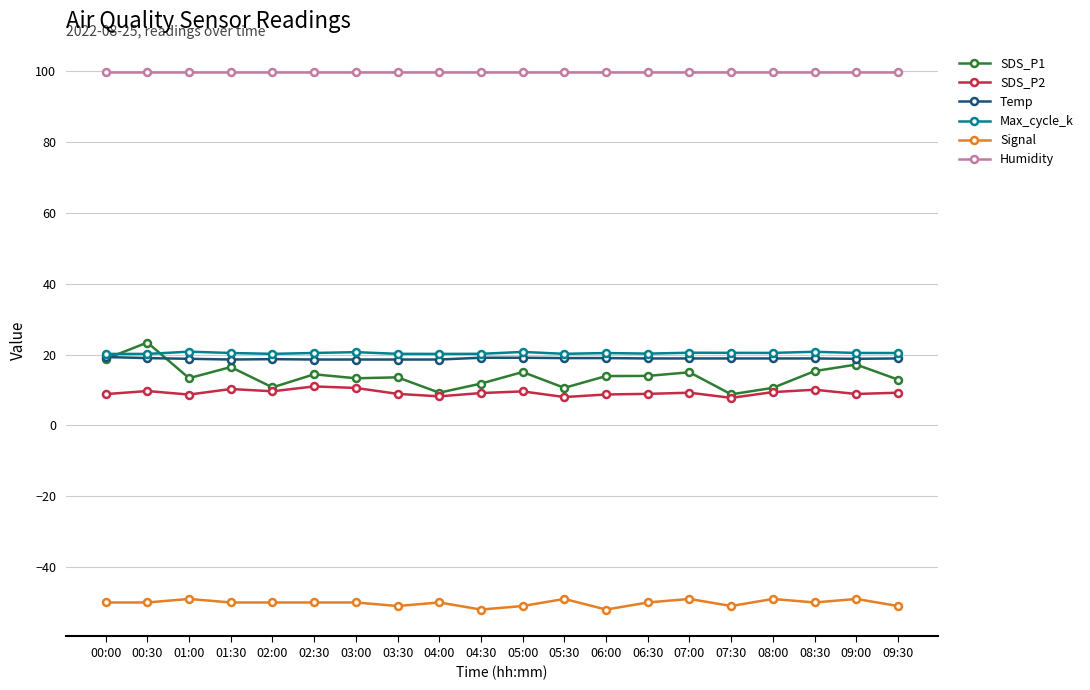

In Max_cycle_k, how many points are higher than both neighbors (excluding endpoints)?

6